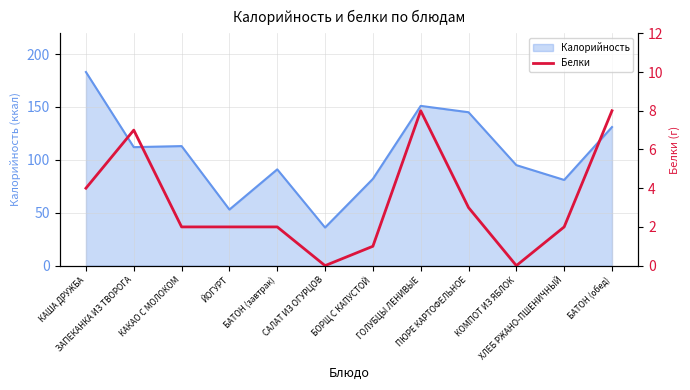

Does the chart have visible grid lines?

Yes